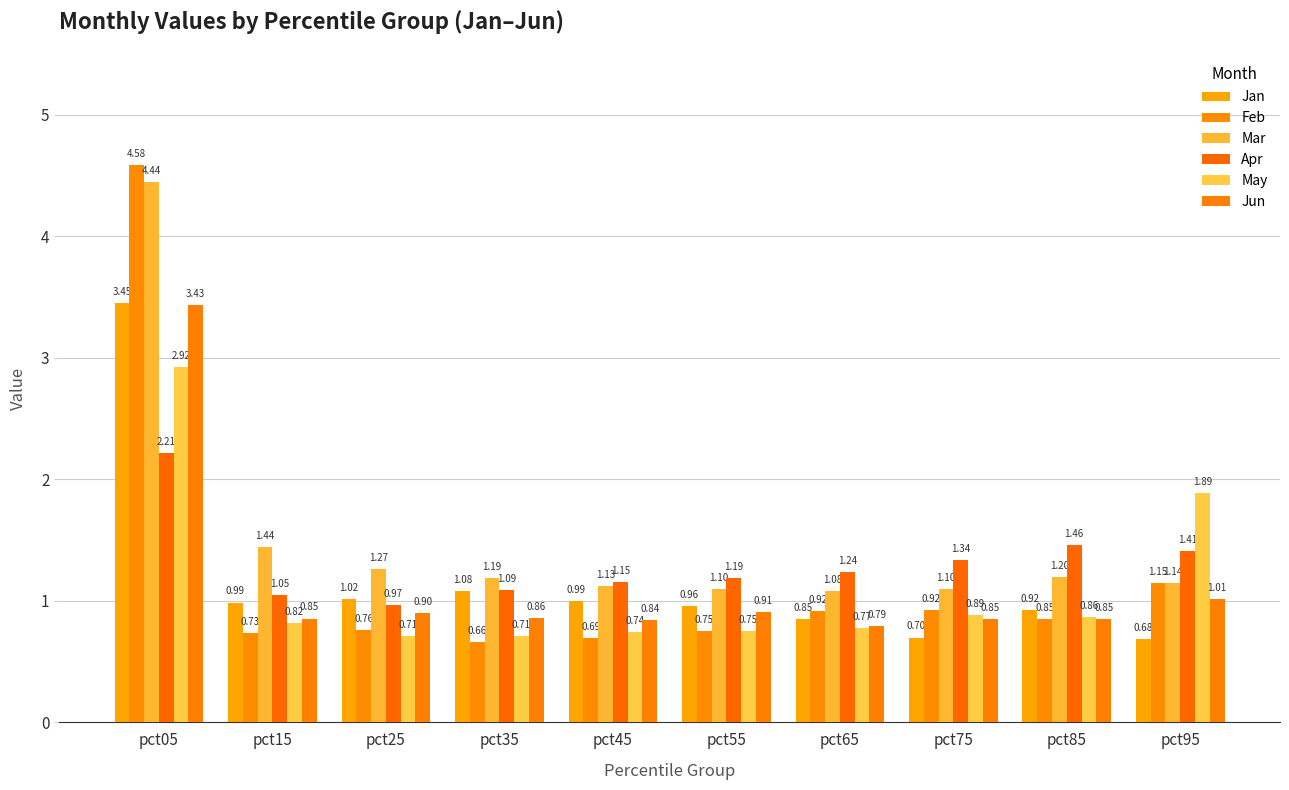

List the labels in order of Jan value, smallest first.

pct95, pct75, pct65, pct85, pct55, pct15, pct45, pct25, pct35, pct05